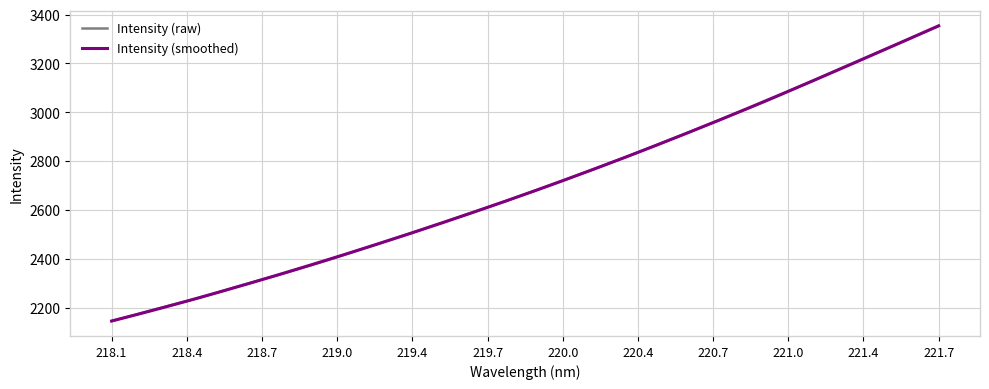

Which category has the highest value in the Intensity (raw) series?

221.7